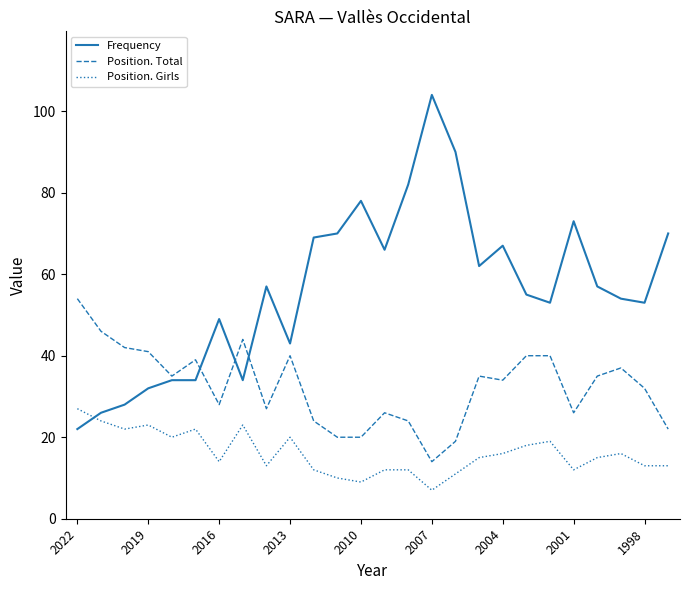

Rank the series by their average value, from lowest to highest.

Position. Girls, Position. Total, Frequency